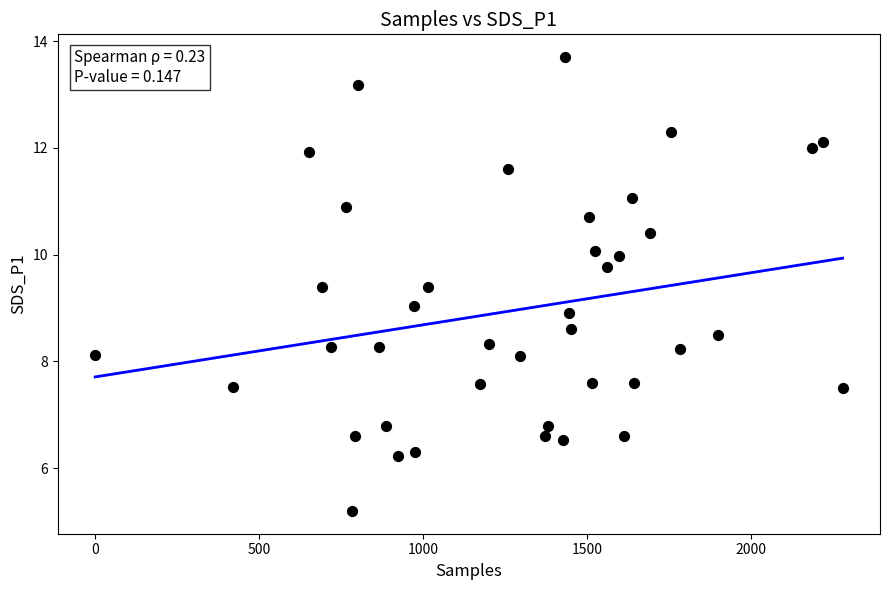

What is the range of X values (max minus min)?

2280.0